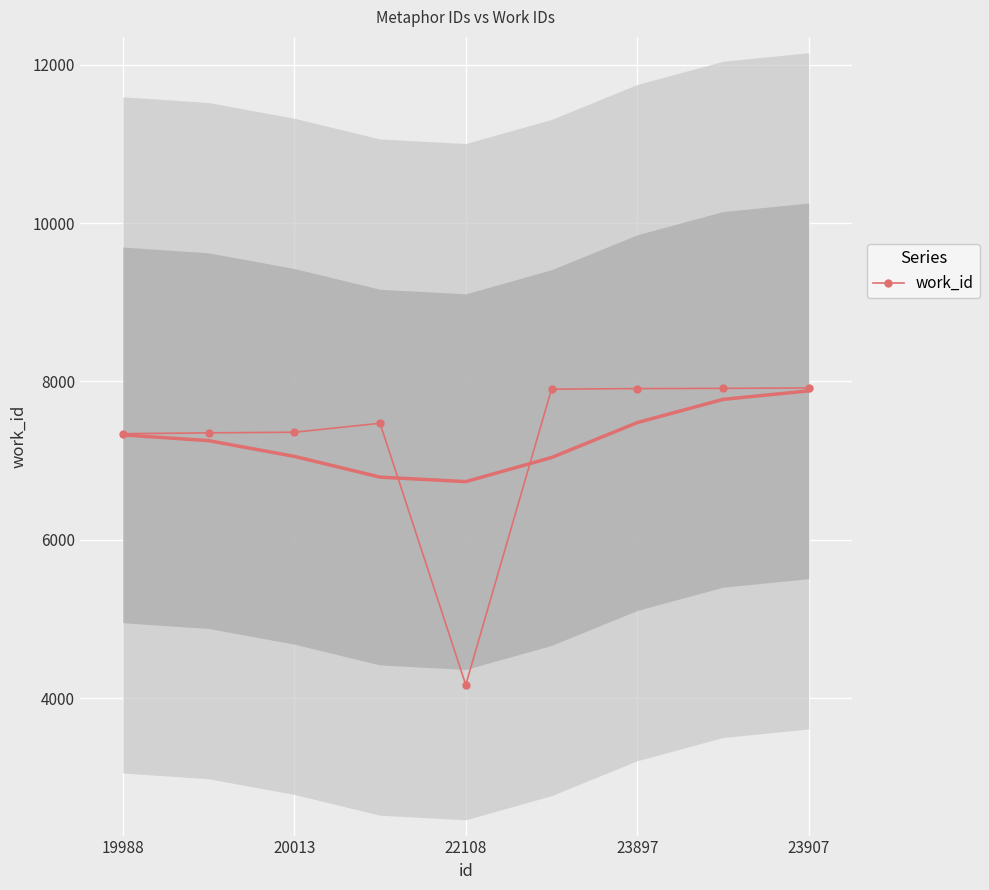

The value of work_id at 23897 is 7909. True or false?

True